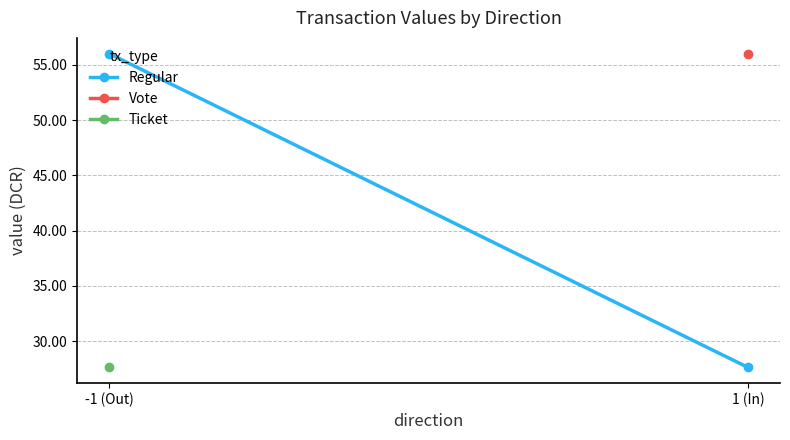

What is the label of the 2nd point from the left?

1 (In)